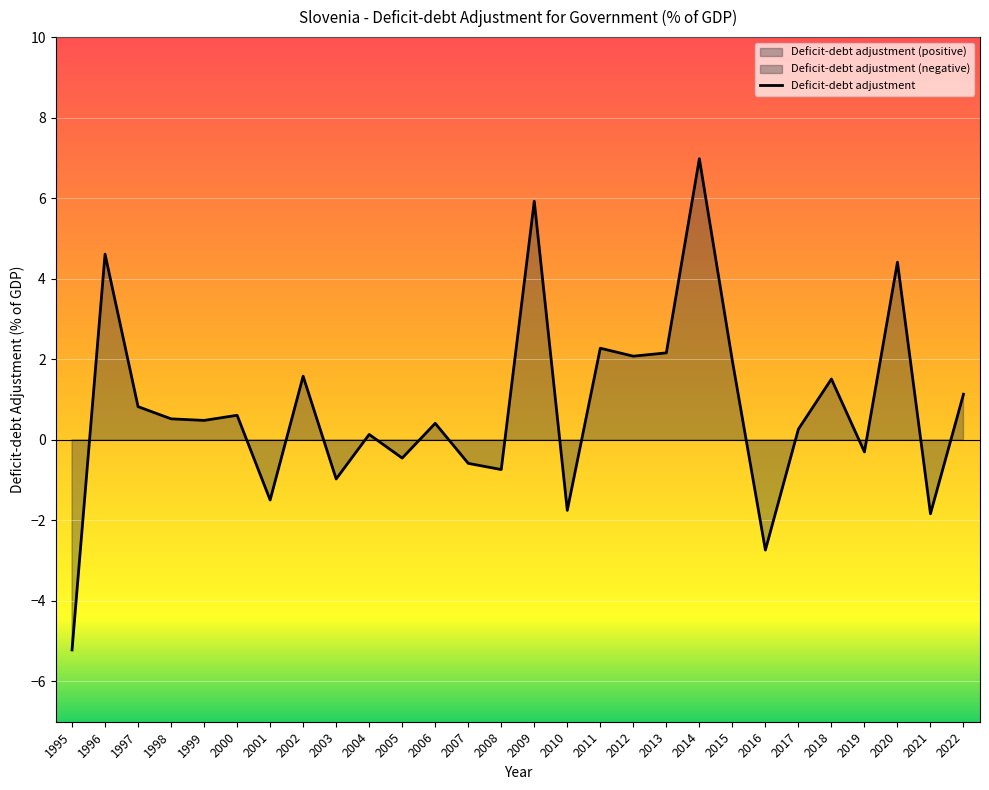

How many lines are shown in the chart?

1